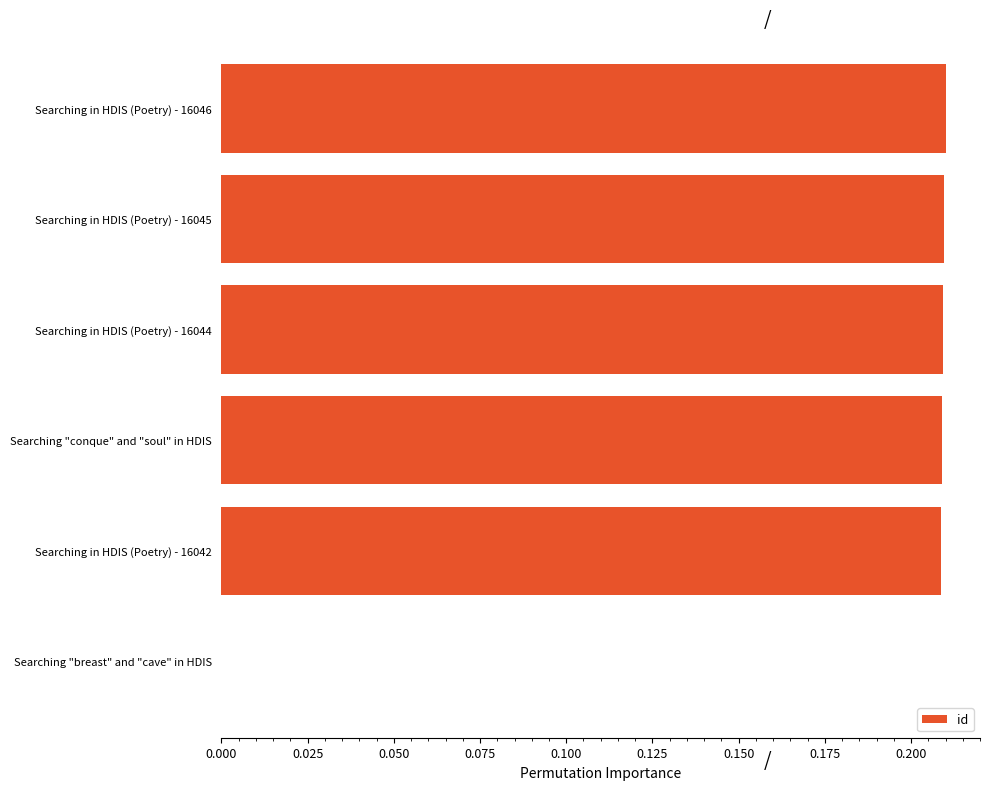

The chart shows a value of 0.1 at Searching "conque" and "soul" in HDIS. True or false?

False